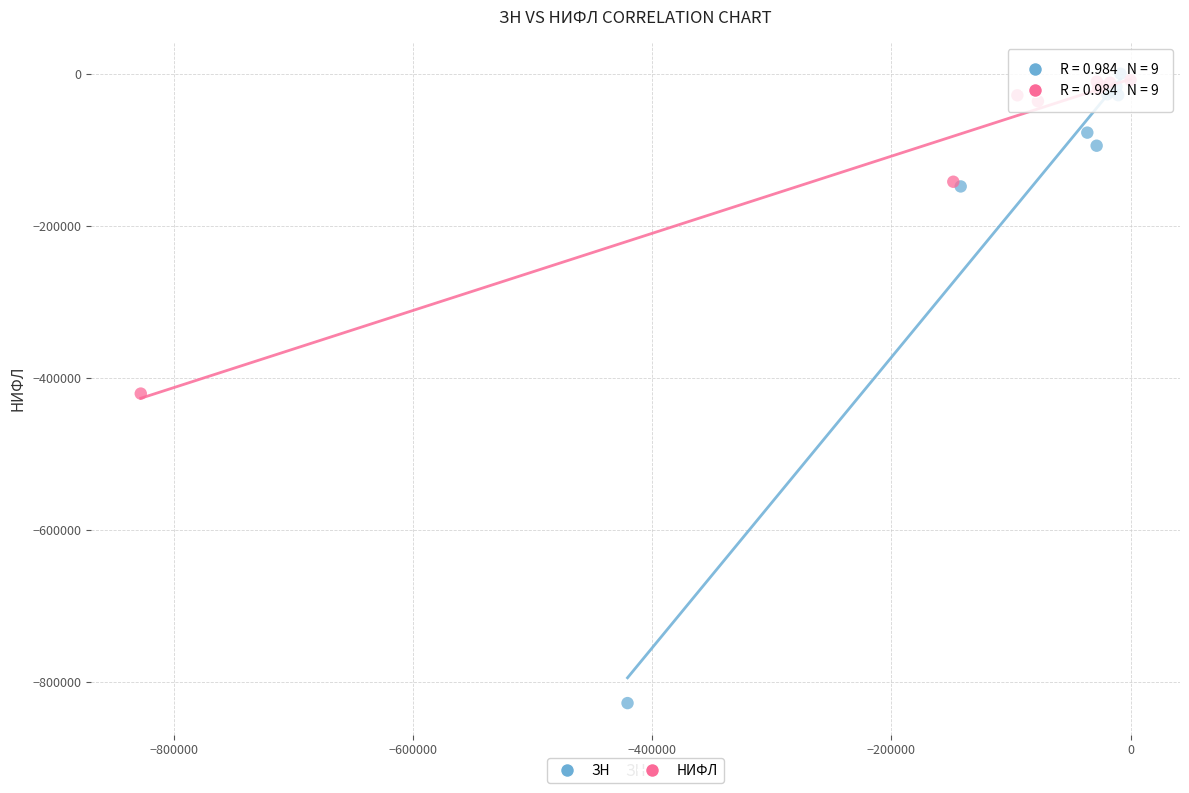

Which series contains the lowest Y value?

ЗН